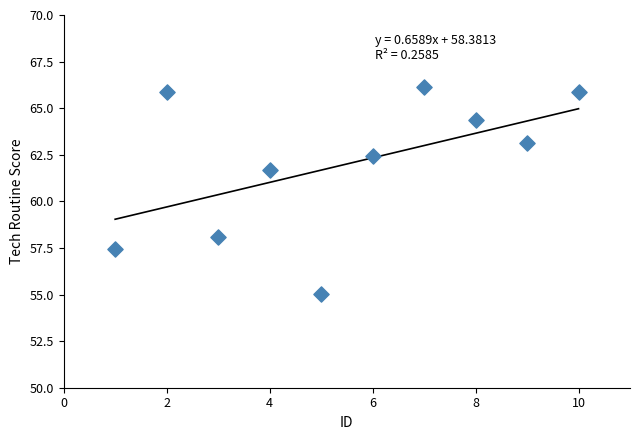

What Y value in the scatter plot is closest to 60?

61.7